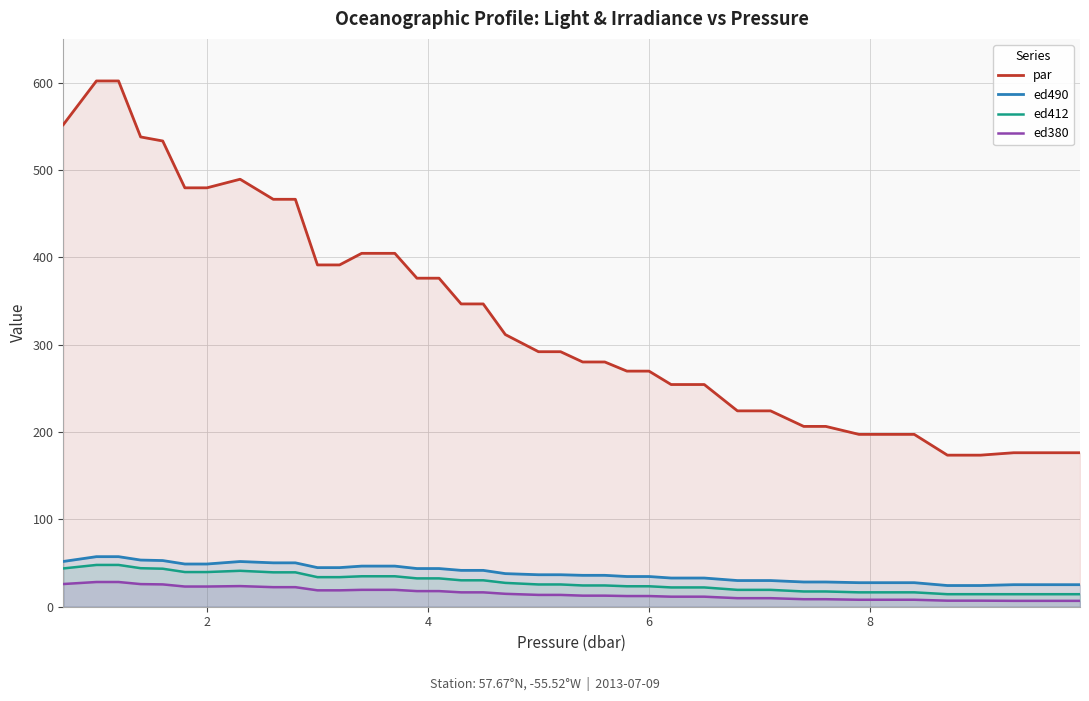

True or false: ed412 and ed490 cross at least once.

False